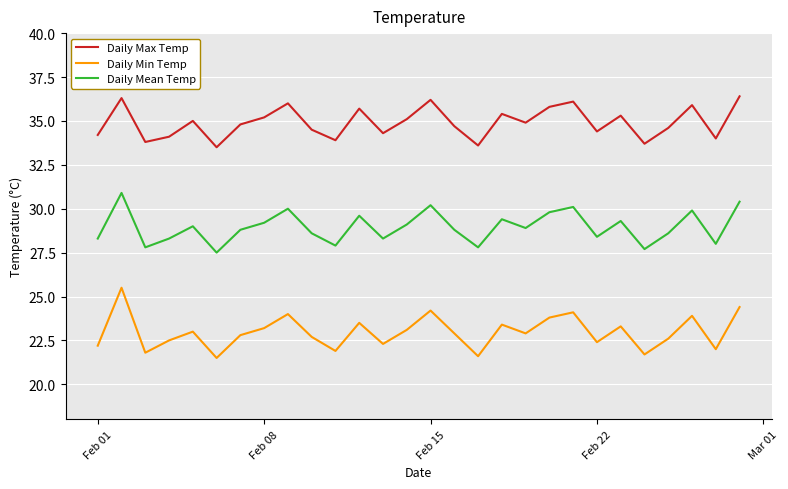

What is the difference between the maximum and minimum values in the Daily Mean Temp series?

3.4